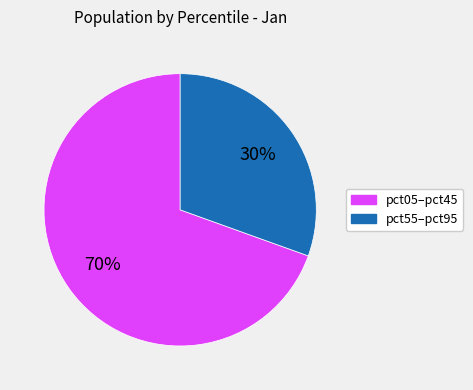

Does any single category account for the majority?

Yes